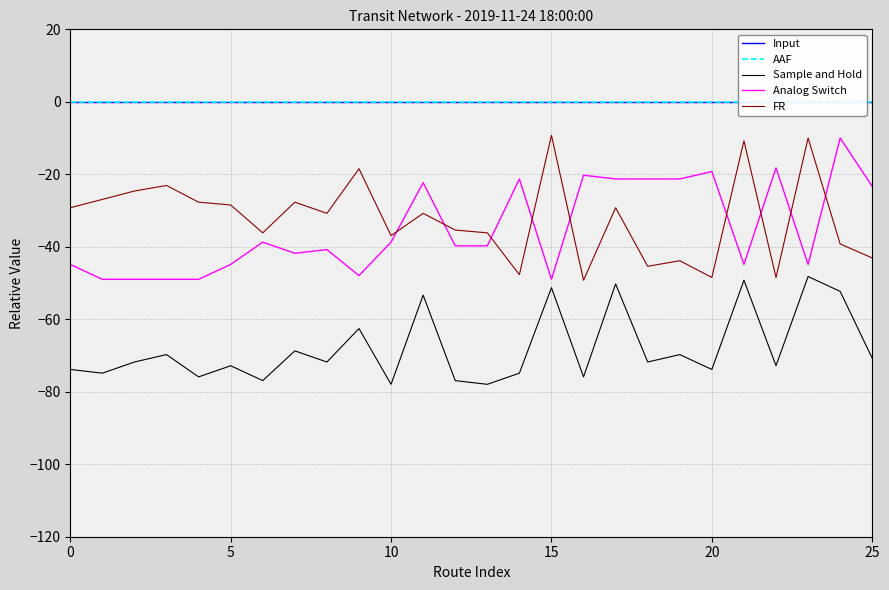

Count the number of data series in this chart.

5